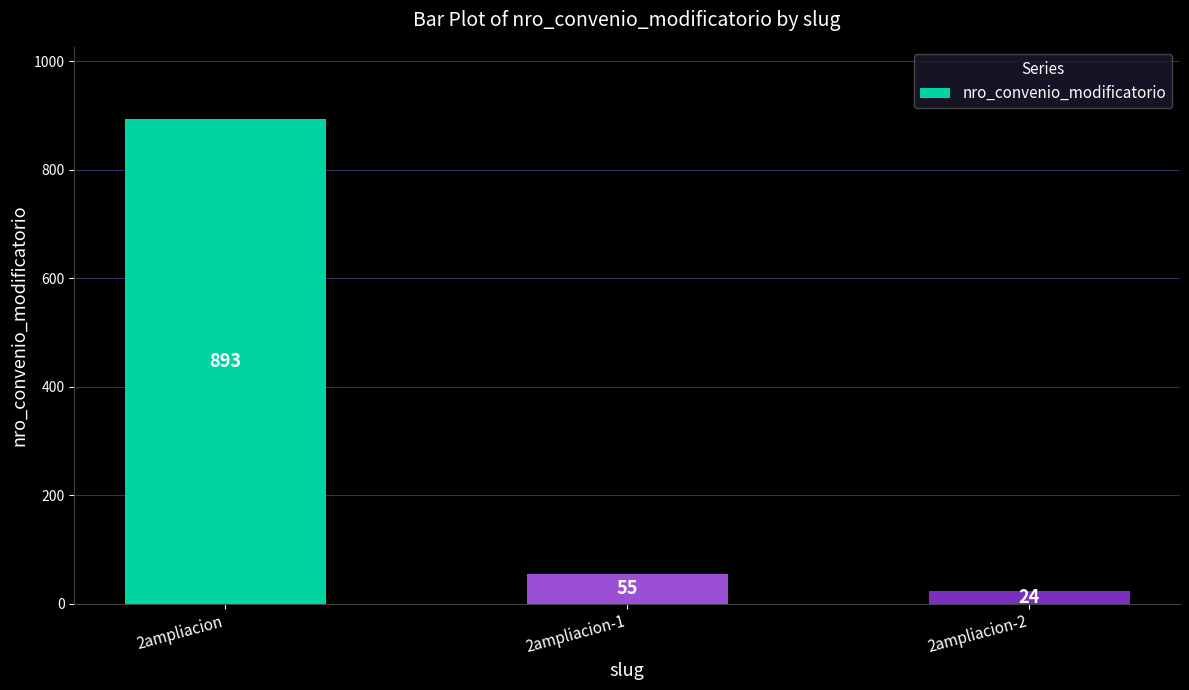

The chart shows a value of 55 at 2ampliacion-1. True or false?

True